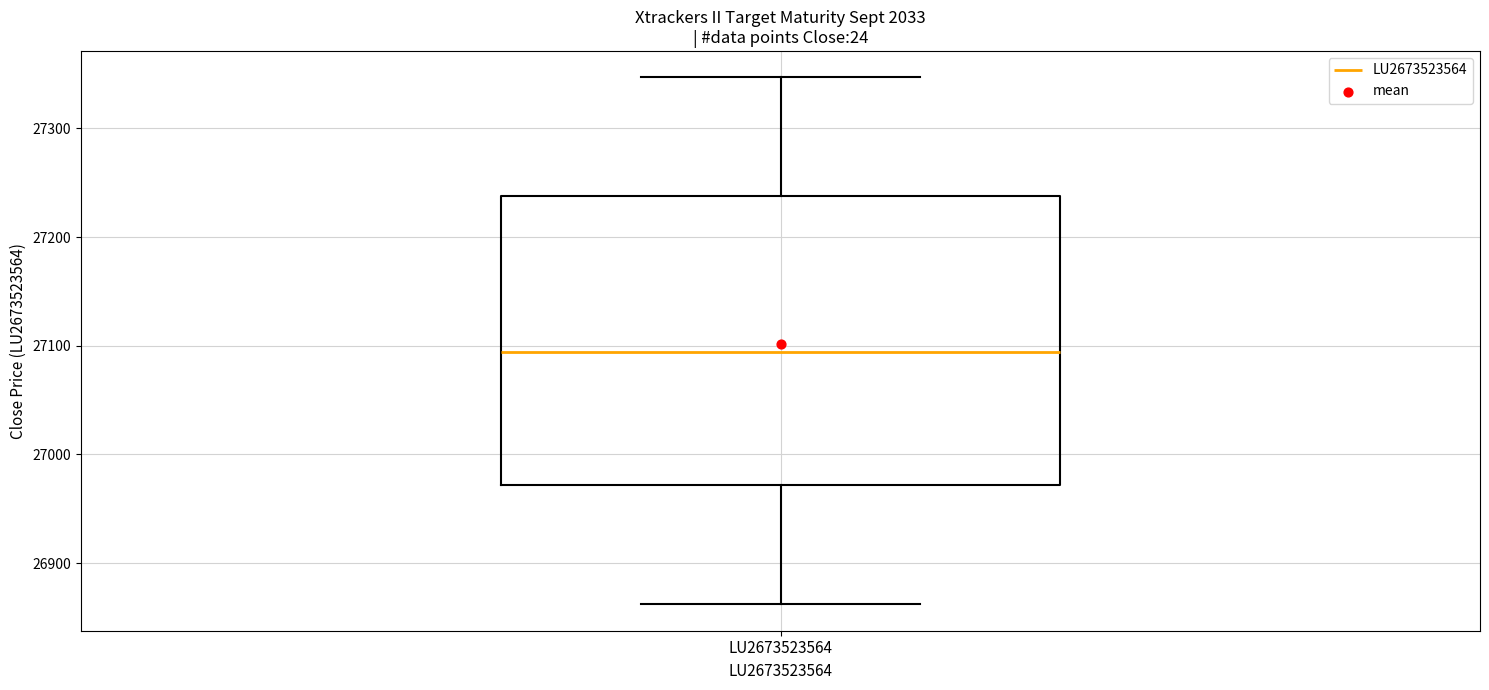

Where is the lower edge of the box for LU2673523564 on the y-axis? The values are not printed on the chart, so give them approximately, as read against the axis.

26970